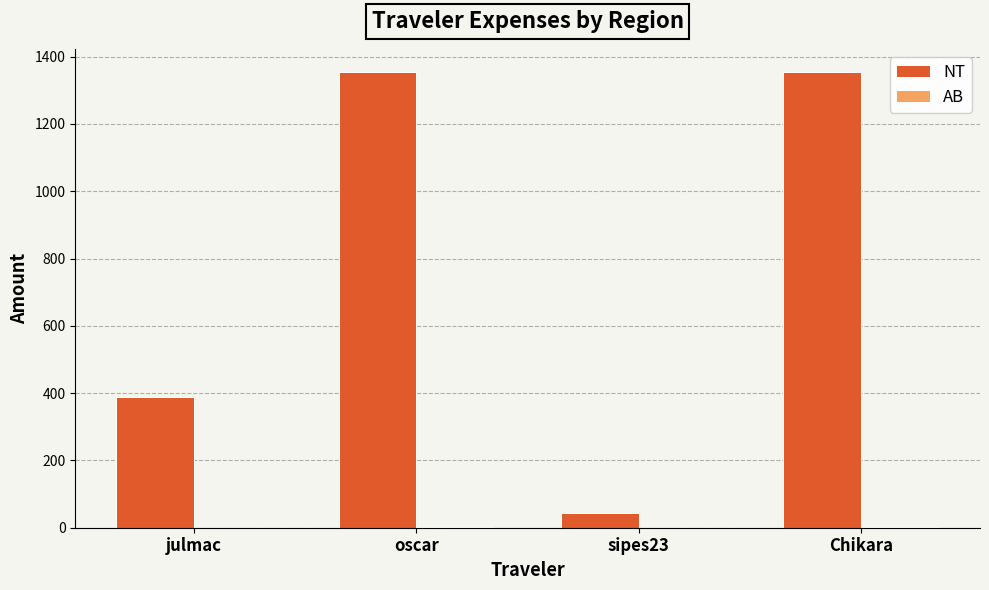

The value of NT at julmac is 113.3. True or false?

False